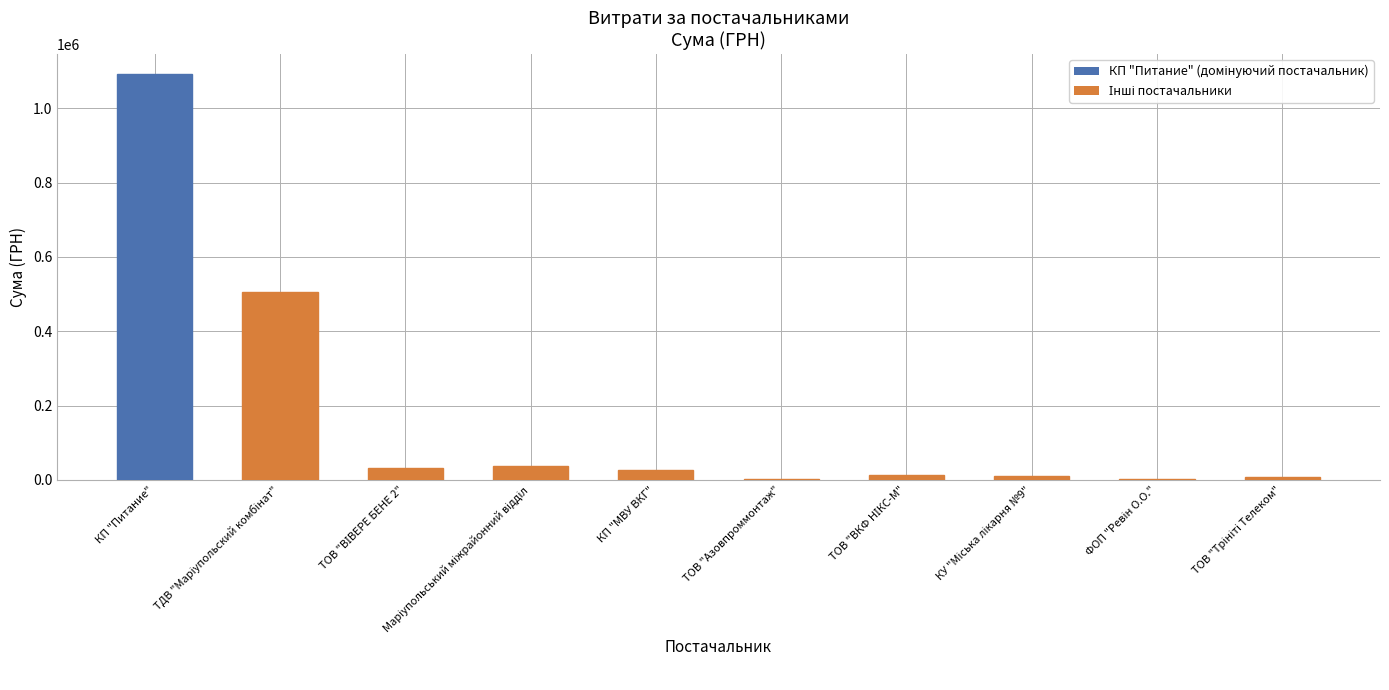

What is the greatest value displayed?

1091579.5